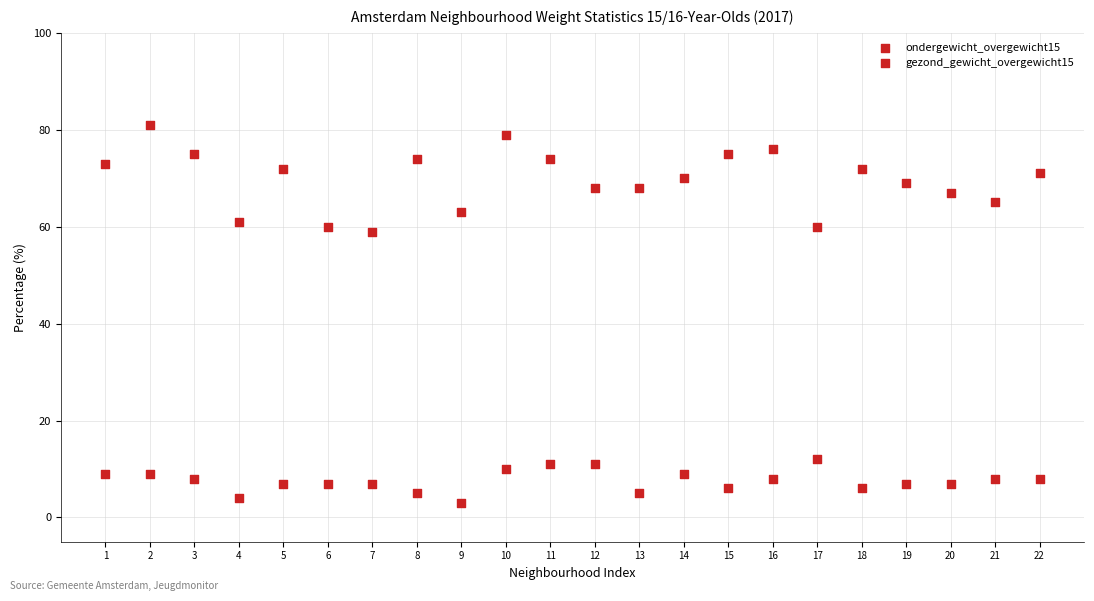

How many points are shown in the scatter plot?

44